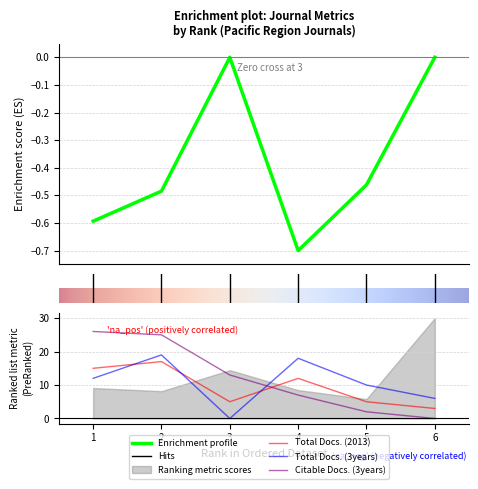

Which series has the largest total across all categories?

Citable Docs. (3years)